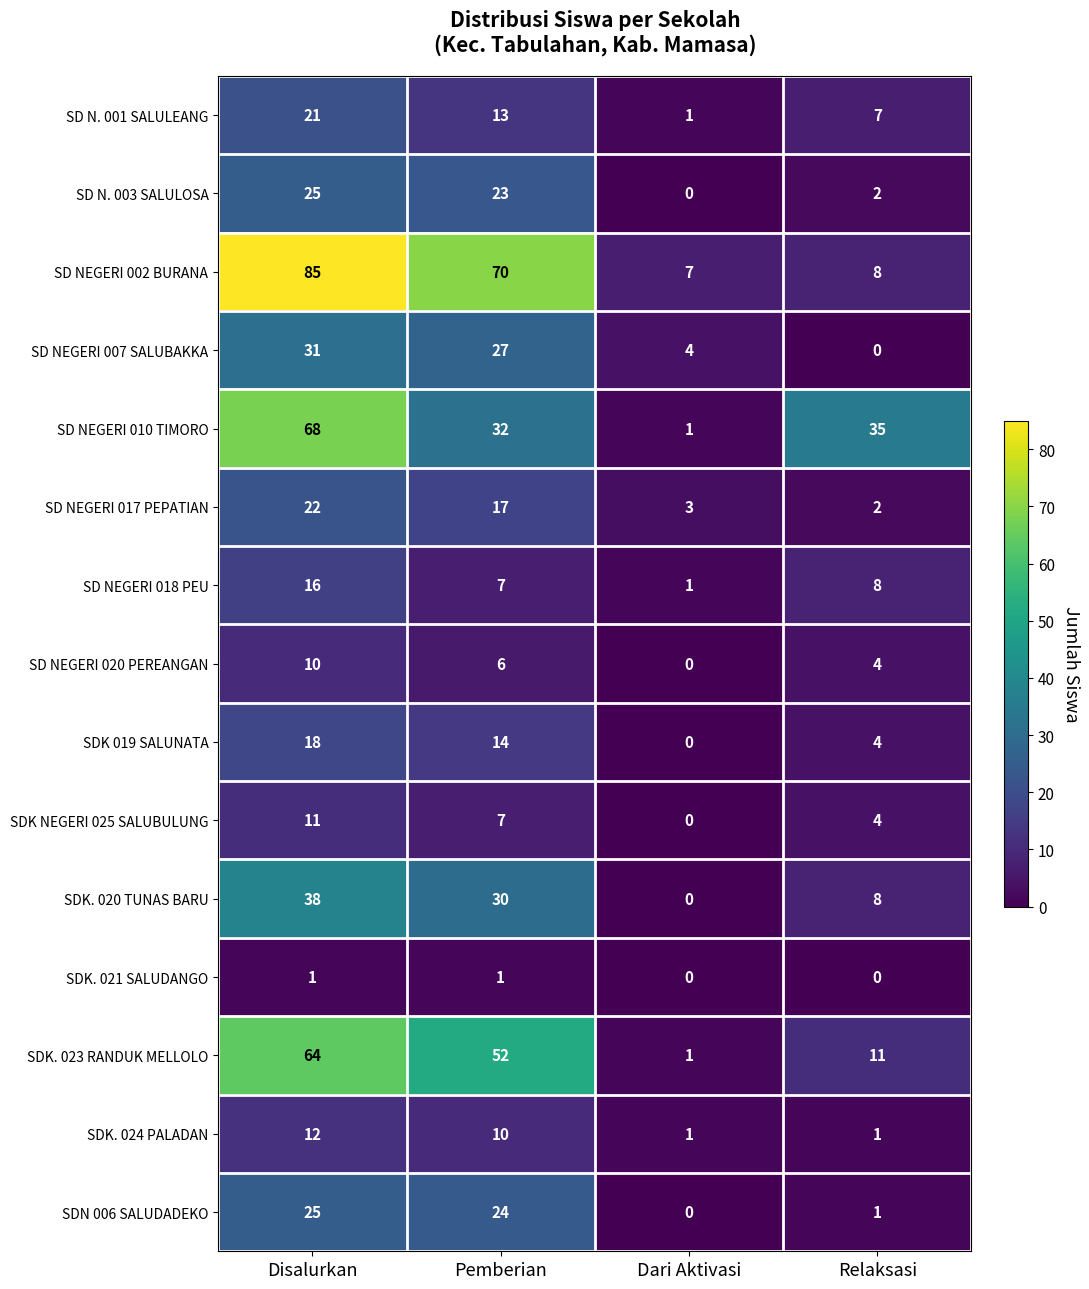

Which series has the widest spread of values?

SD NEGERI 002 BURANA